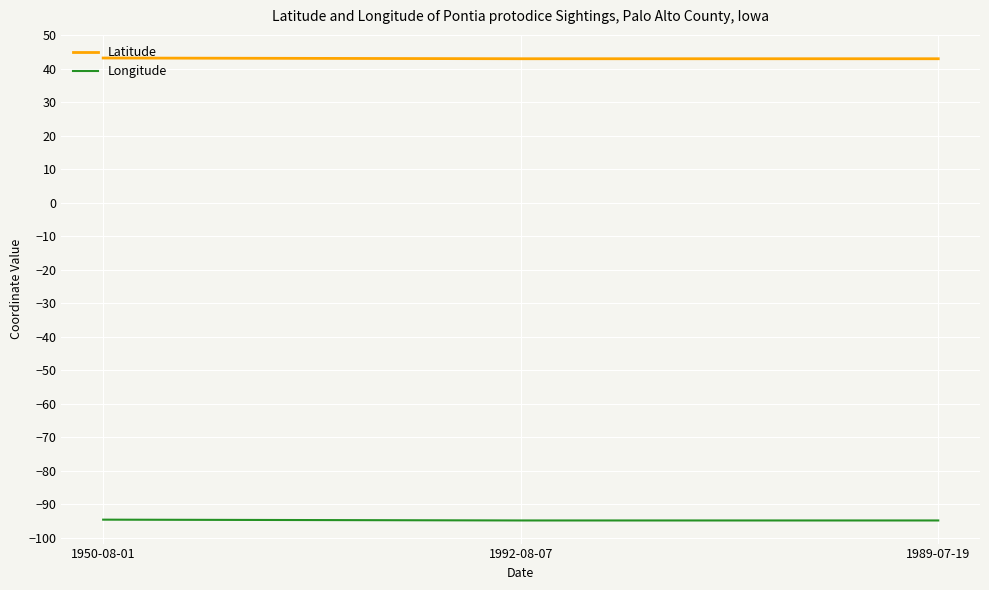

What is the sum of the Longitude values at 1989-07-19 and 1950-08-01?

-189.5